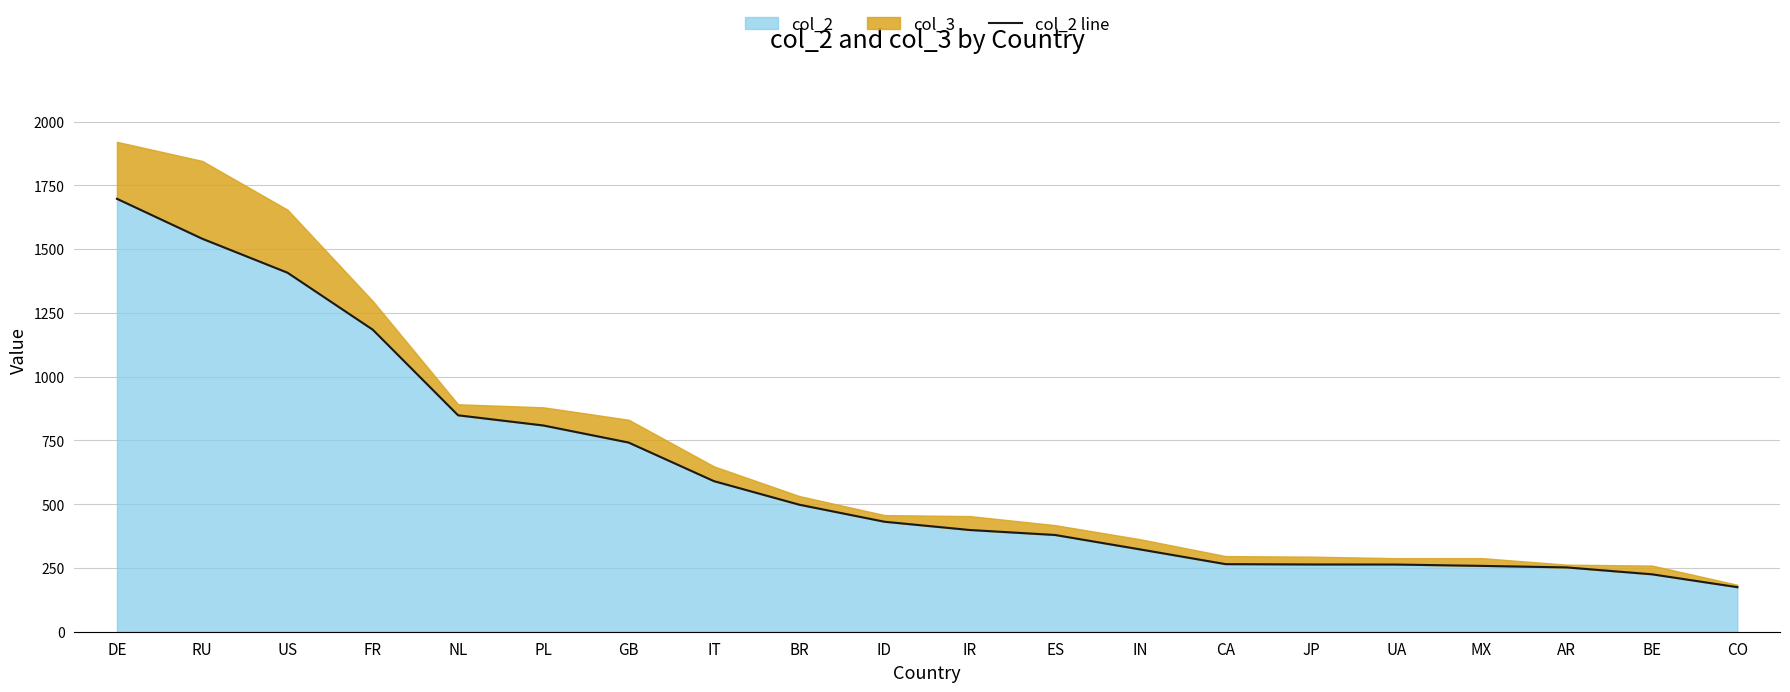

Does the chart have visible grid lines?

Yes